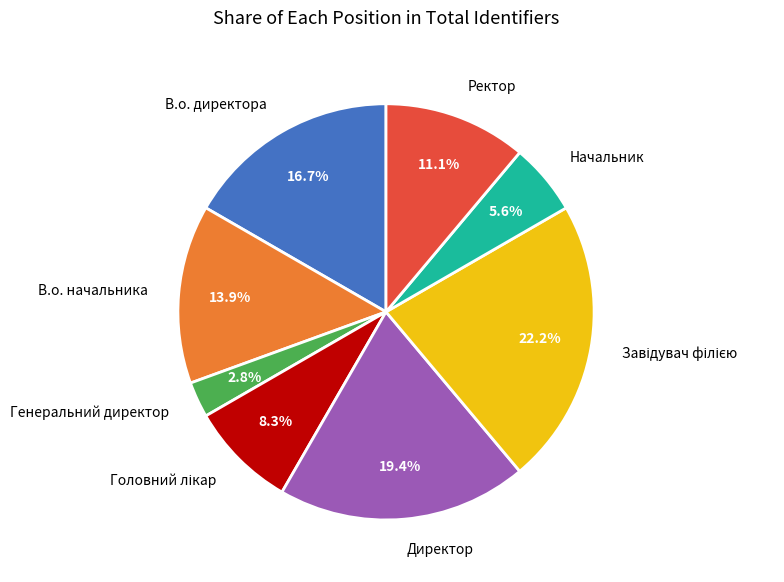

Does Генеральний директор account for over 50% of the chart?

No